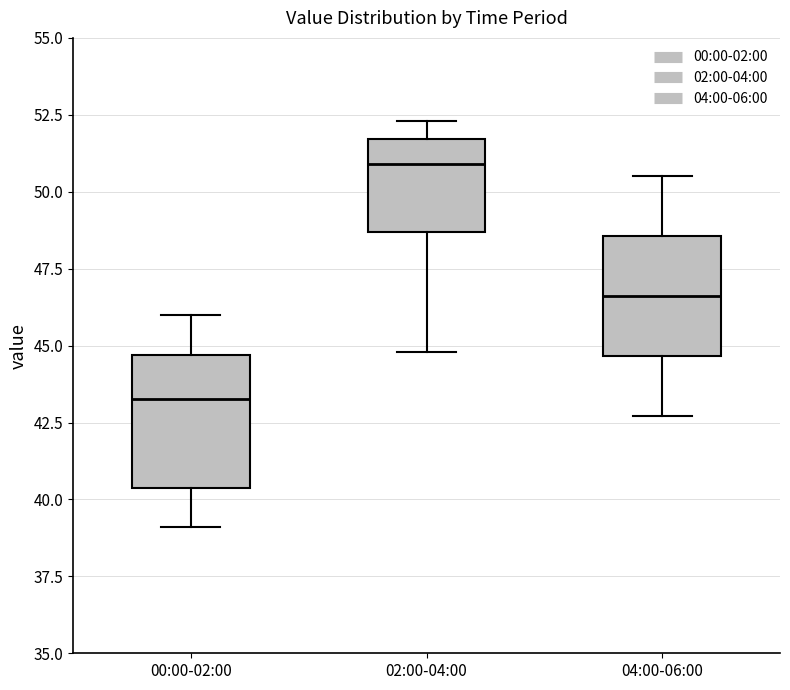

Reading left to right, transcribe this box plot: for each box, give where its median line is, the range the box spans, and where its two whiskers end, as read against the y-axis. The values are not printed on the chart, so give them approximately, as read against the axis.

00:00-02:00: median 43.5, box 40.5 to 44.5, whiskers 39.0 to 46.0
02:00-04:00: median 51.0, box 48.5 to 51.5, whiskers 45.0 to 52.5
04:00-06:00: median 46.5, box 44.5 to 48.5, whiskers 42.5 to 50.5